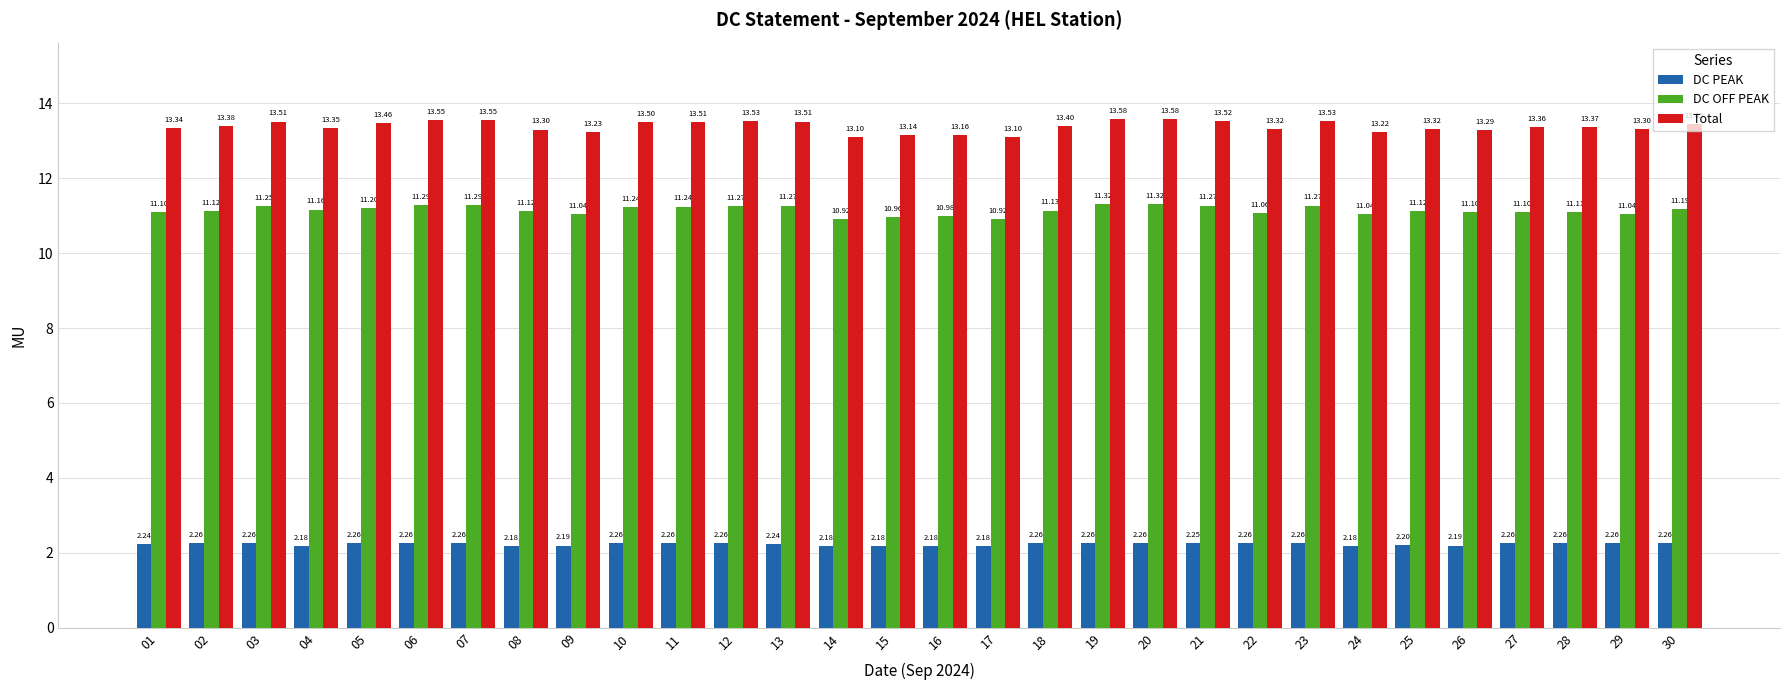

Where is DC OFF PEAK nearest to the value 11?

16